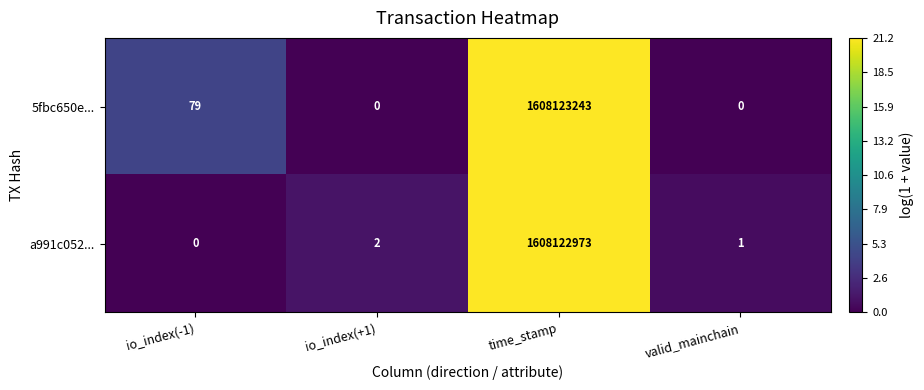

The 5fbc650e... series shows 79 at io_index(-1). True or false?

True